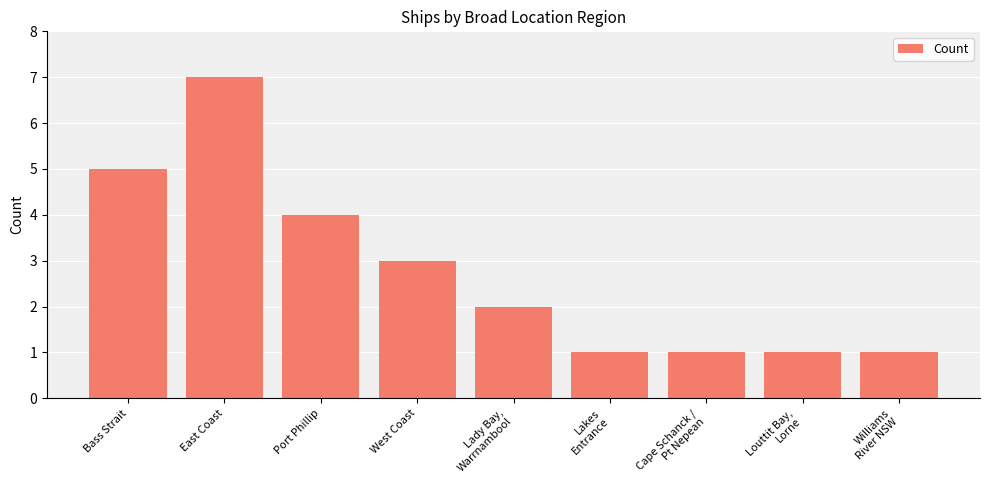

Read the value at Port Phillip.

4